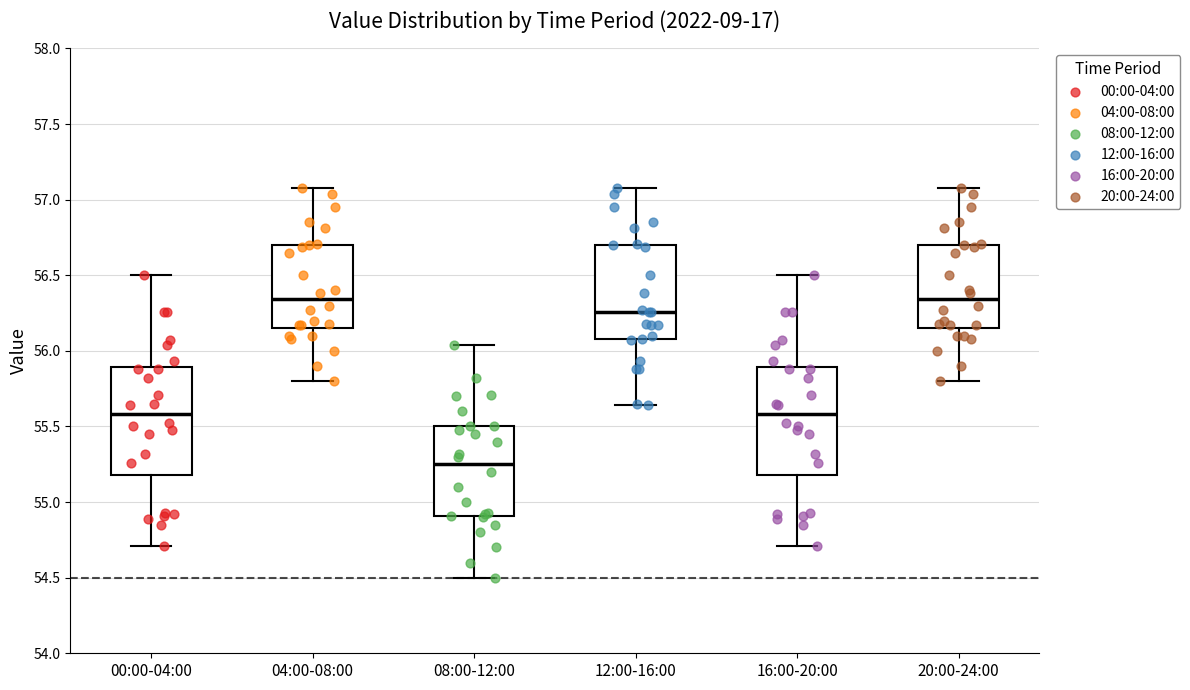

Reading left to right, read every box against the y-axis: the position of its median line, the range the box covers, and the ends of its whiskers. The values are not printed on the chart, so give them approximately, as read against the axis.

00:00-04:00: median 55.60, box 55.20 to 55.90, whiskers 54.70 to 56.50
04:00-08:00: median 56.35, box 56.15 to 56.70, whiskers 55.80 to 57.10
08:00-12:00: median 55.25, box 54.90 to 55.50, whiskers 54.50 to 56.05
12:00-16:00: median 56.25, box 56.10 to 56.70, whiskers 55.65 to 57.10
16:00-20:00: median 55.60, box 55.20 to 55.90, whiskers 54.70 to 56.50
20:00-24:00: median 56.35, box 56.15 to 56.70, whiskers 55.80 to 57.10